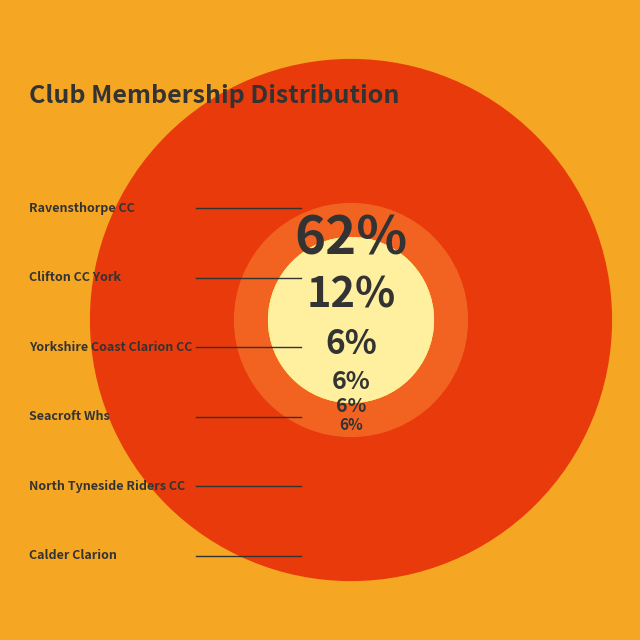

To the nearest percent, what portion does Ravensthorpe CC represent?

62%